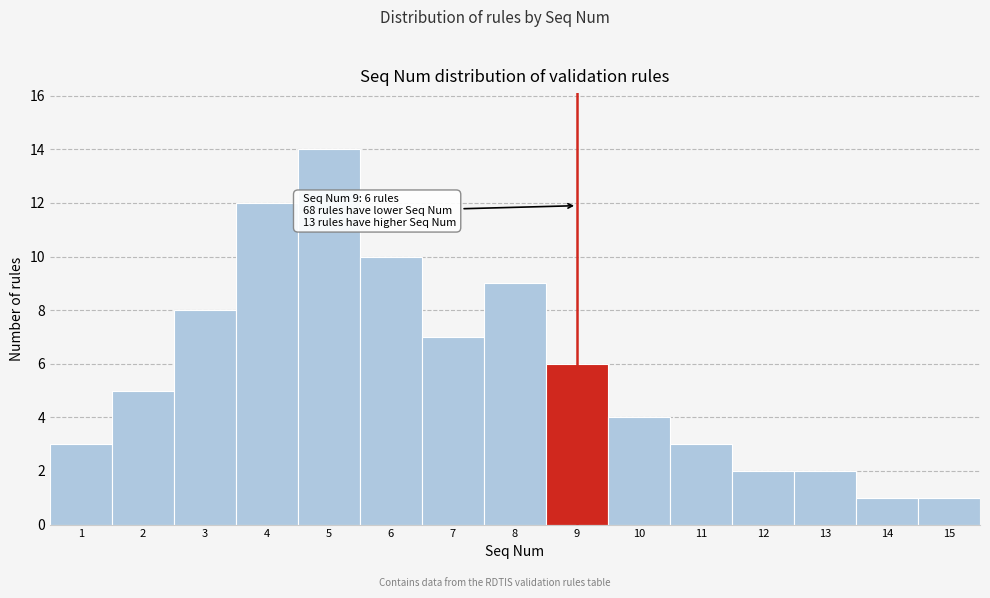

Over which range of the x-axis is the bar tallest?

4.5 to 5.5